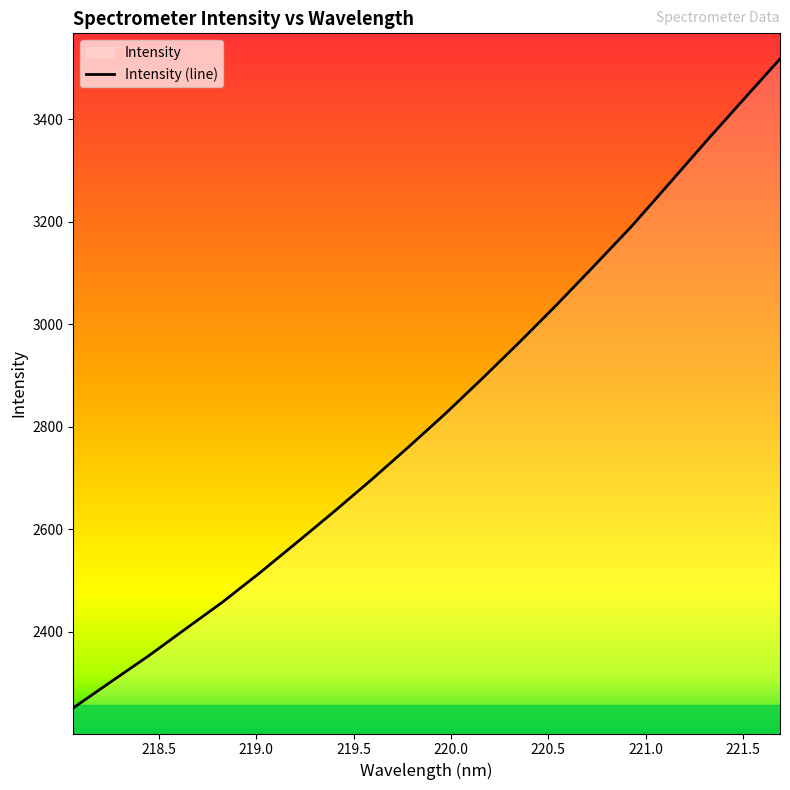

What is the smallest value displayed?

2250.9